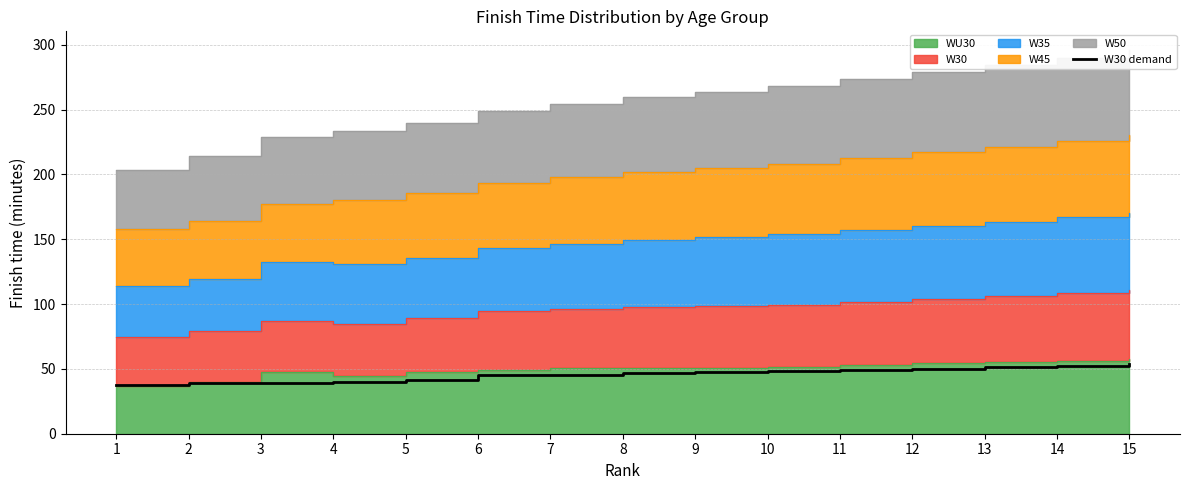

At which category does the chart reach its peak across all series?

15